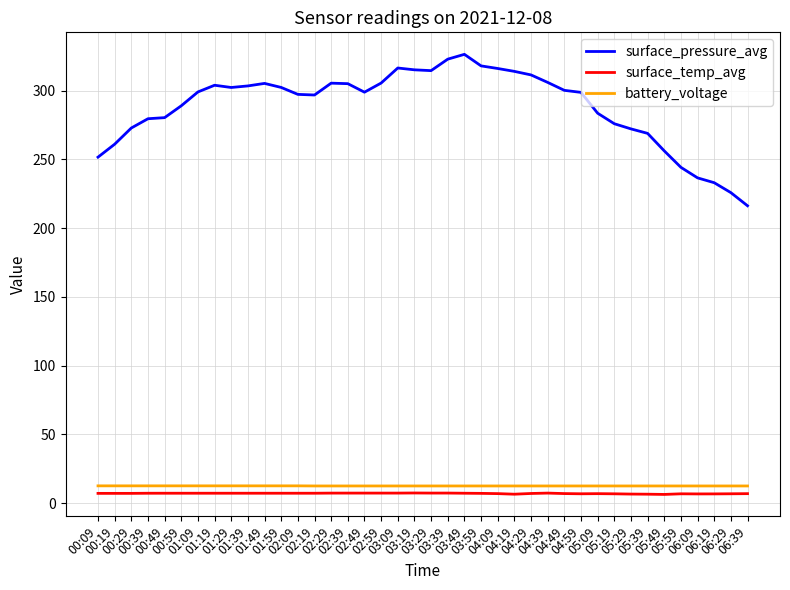

Is the value of surface_temp_avg at 00:09 greater than the value of surface_pressure_avg at 05:19?

No